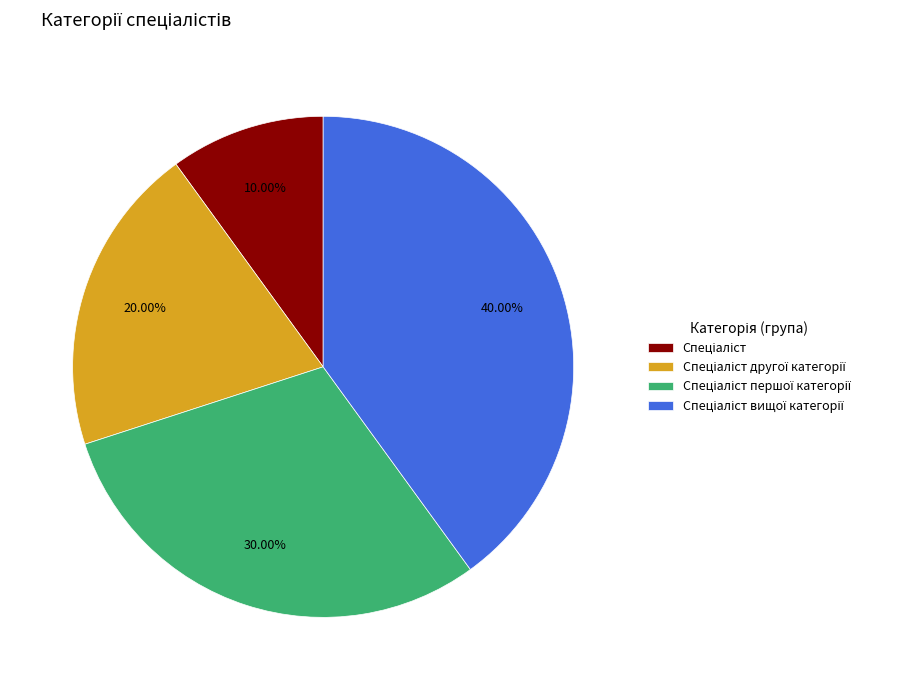

Is there any slice that represents more than half of the pie?

No